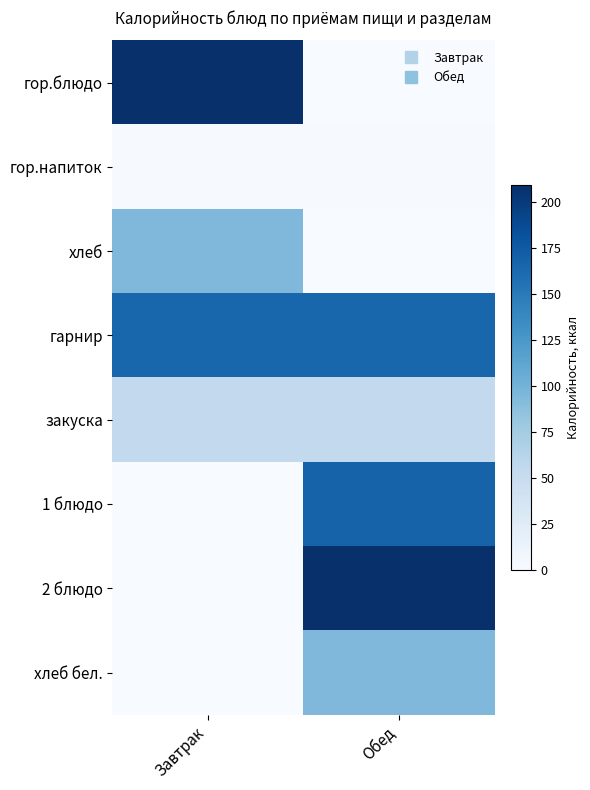

At which category is the sum across all series the highest?

Обед